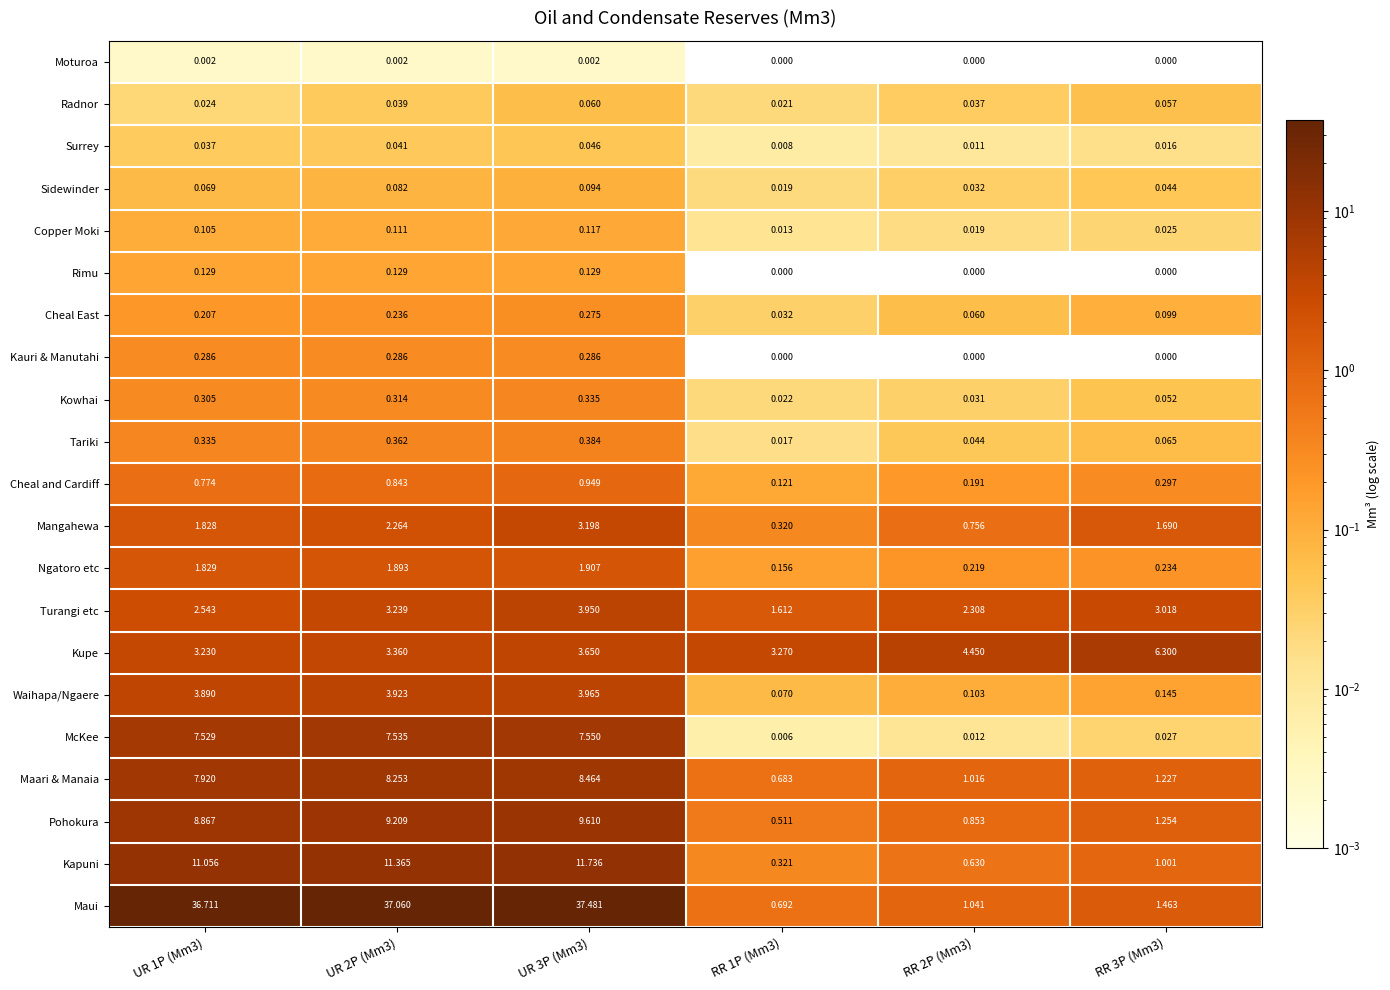

Between UR 1P (Mm3) and UR 2P (Mm3), which series saw the biggest shift?

Turangi etc